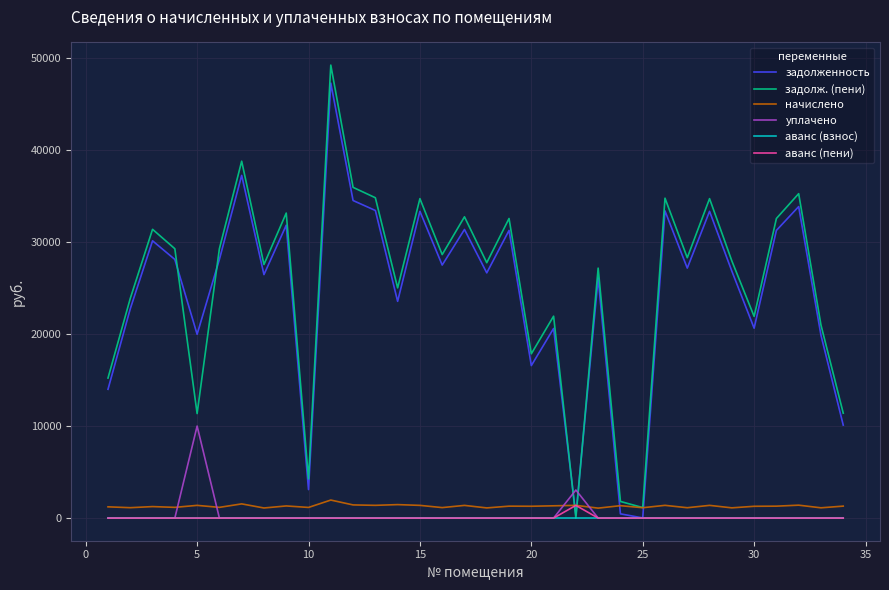

How many values in the начислено series exceed 1294?

18